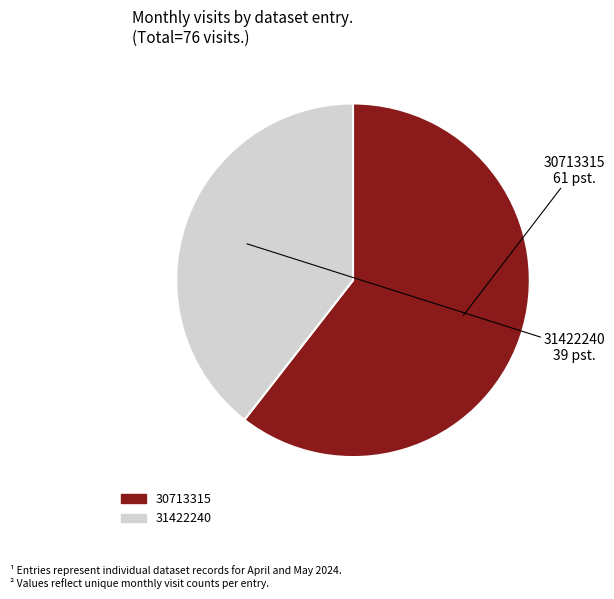

True or false: 31422240 accounts for 51% of the total.

False